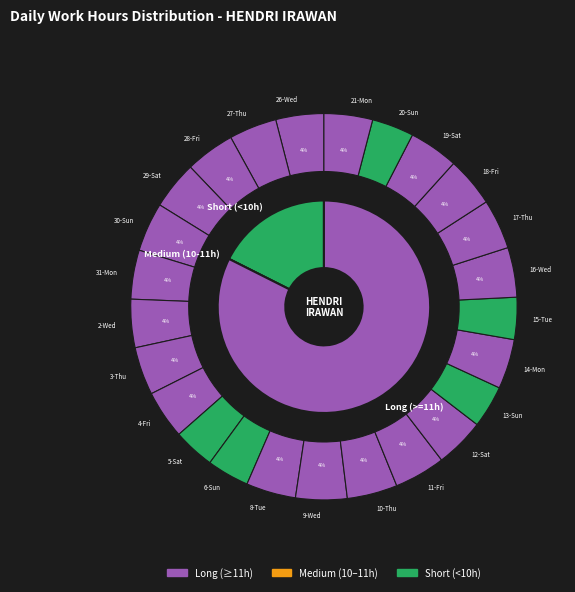

What percentage is the 6-Sun slice, to the nearest percent?

4%